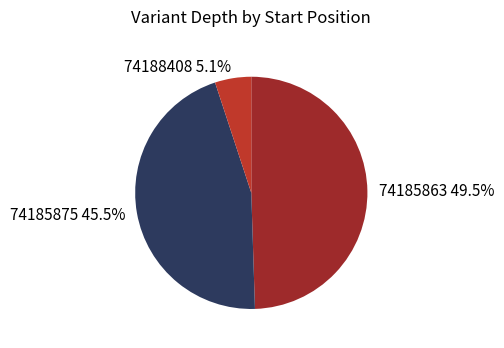

Which category has the biggest portion of the pie?

74185863